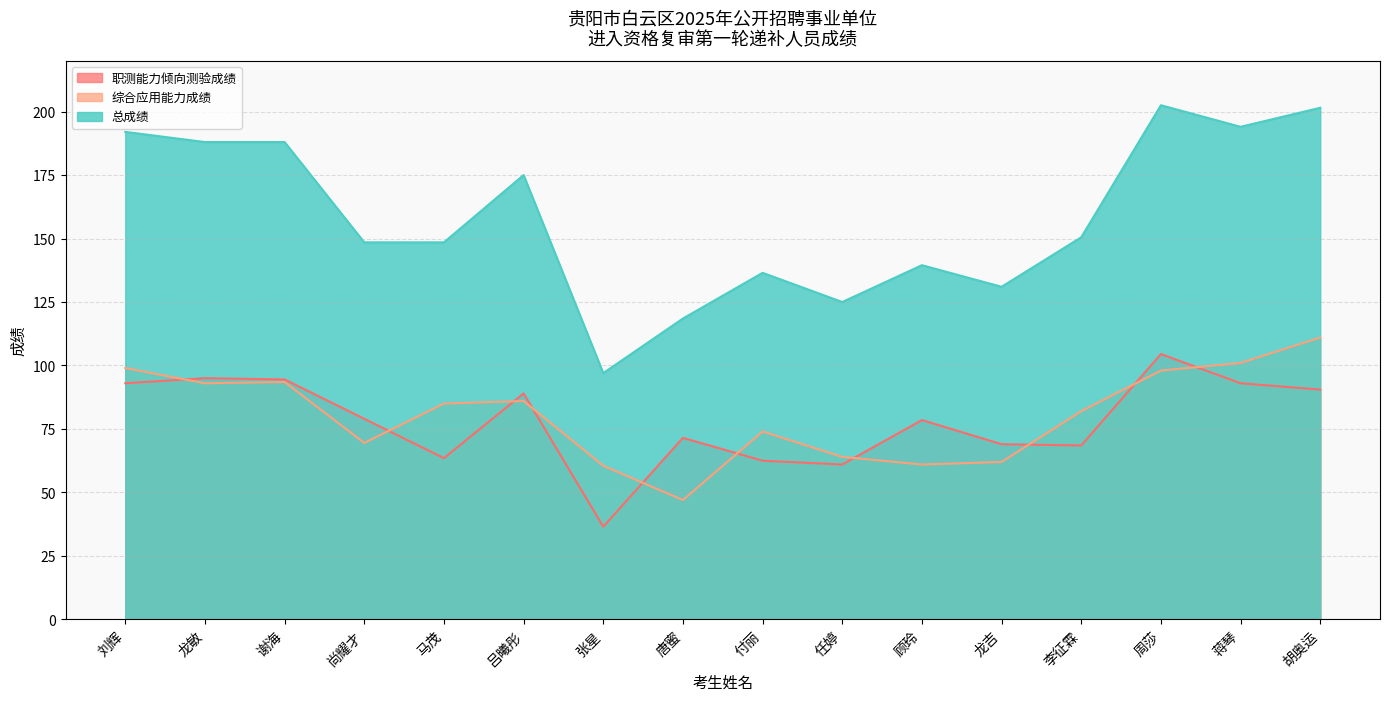

True or false: 综合应用能力成绩 and 总成绩 intersect in this chart.

False